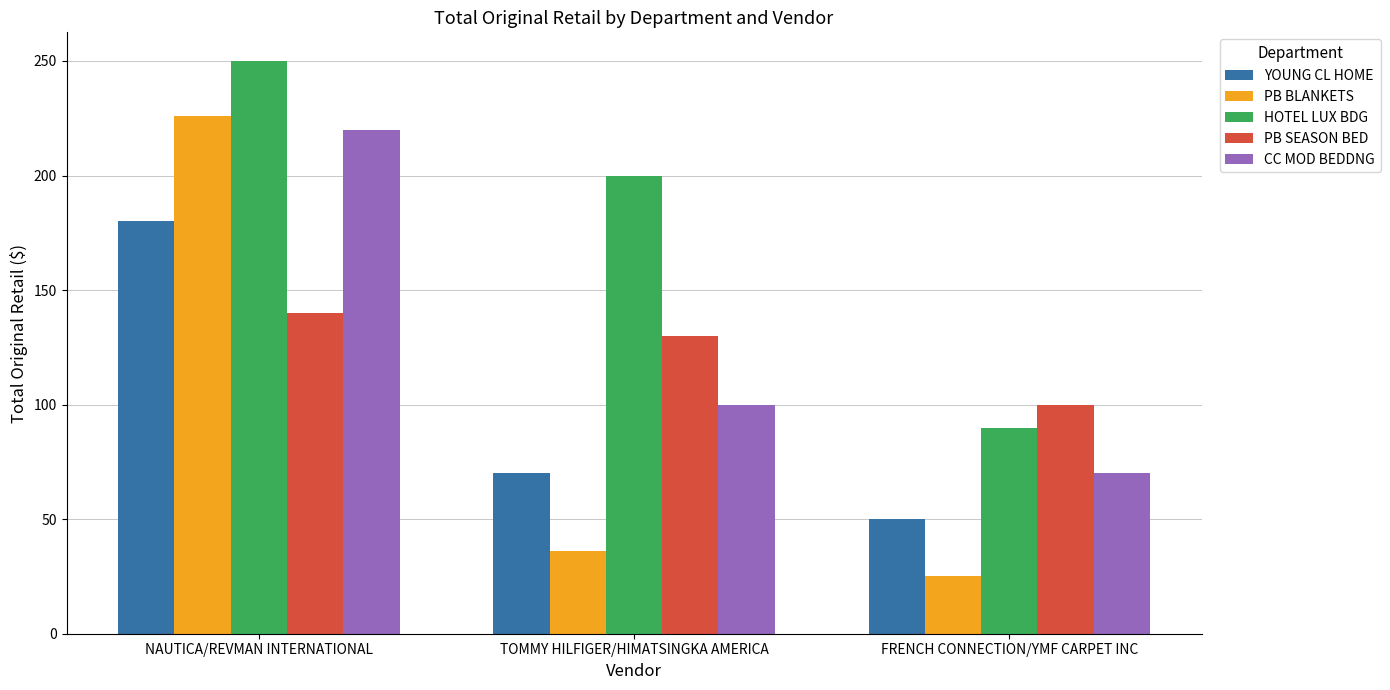

At which category is the sum across all series the highest?

NAUTICA/REVMAN INTERNATIONAL